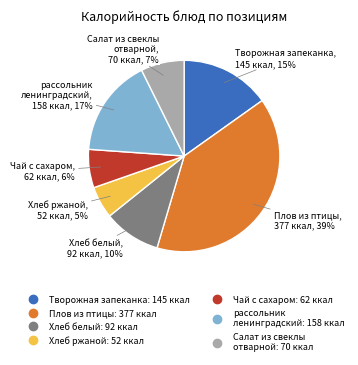

Is there any slice that represents more than half of the pie?

No